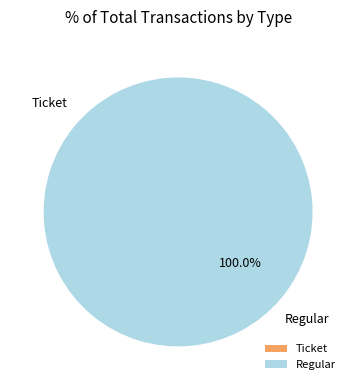

To the nearest percent, what is the average slice percentage?

50%